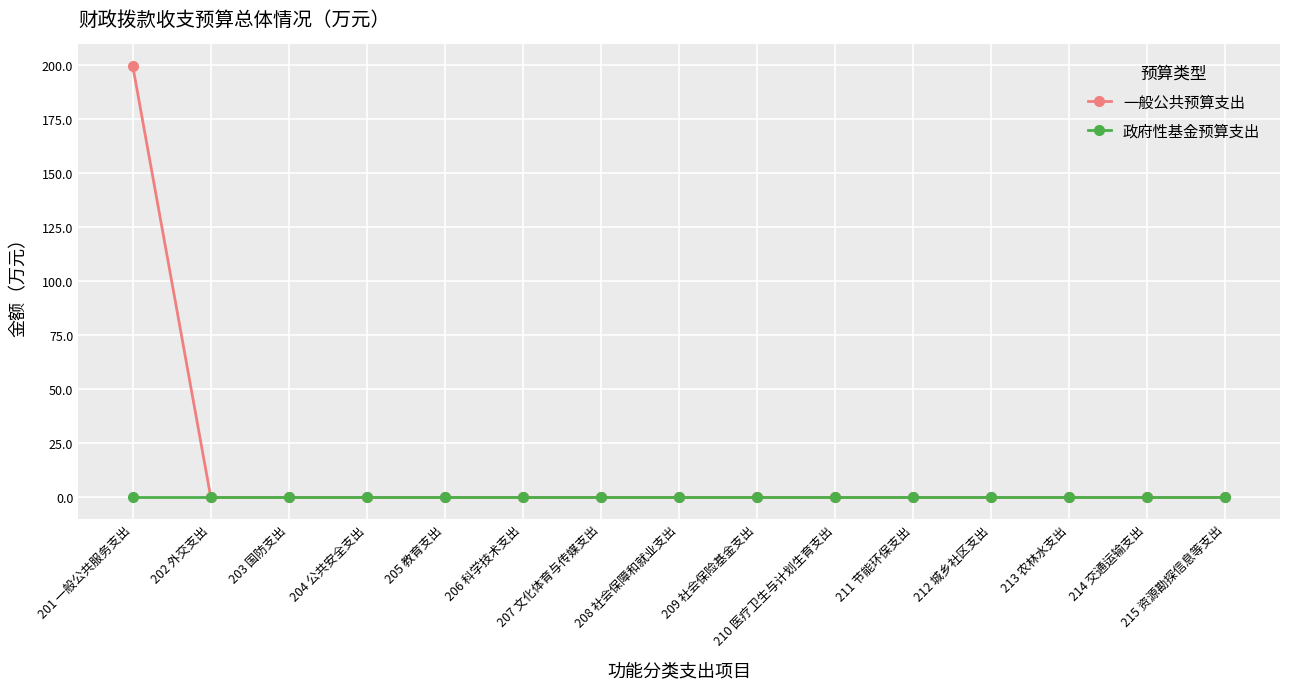

How many lines are shown in the chart?

2